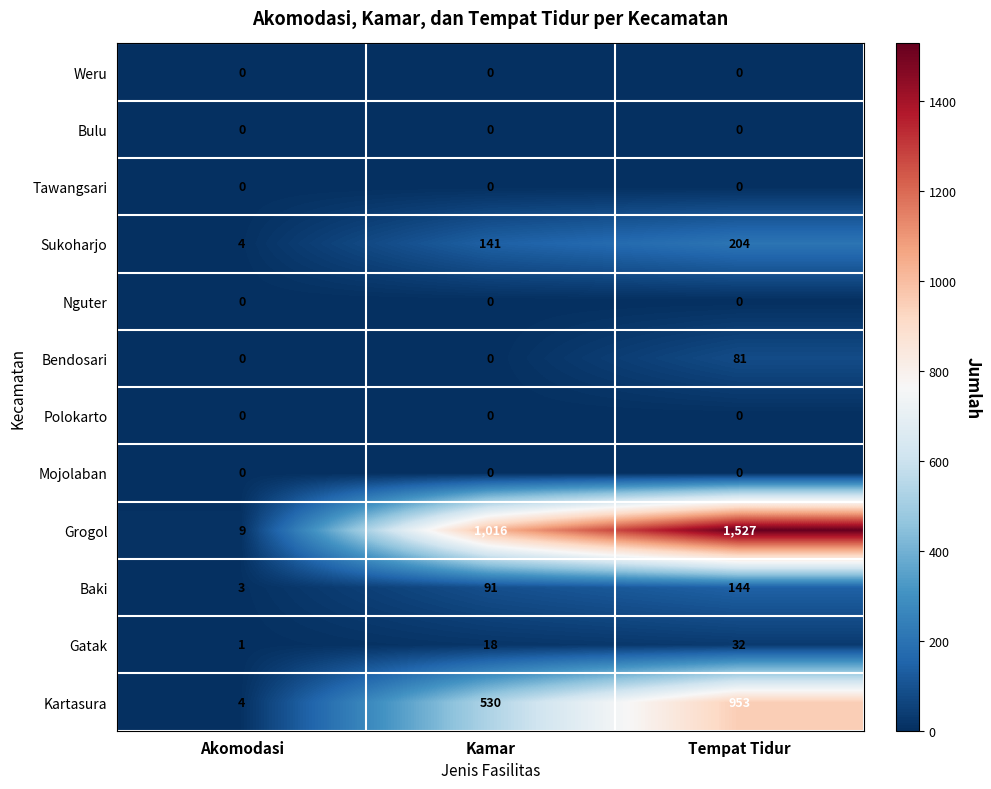

Is it true that Baki equals 3 at Akomodasi?

True